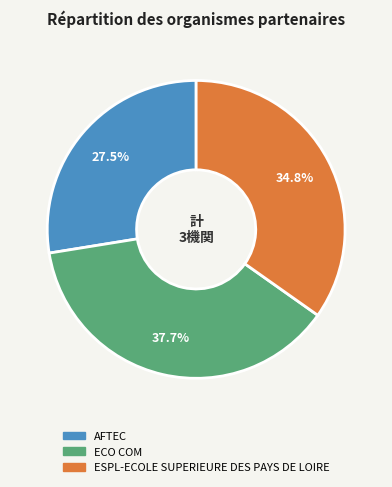

Rank the categories by value from lowest to highest.

AFTEC, ESPL-ECOLE SUPERIEURE DES PAYS DE LOIRE, ECO COM